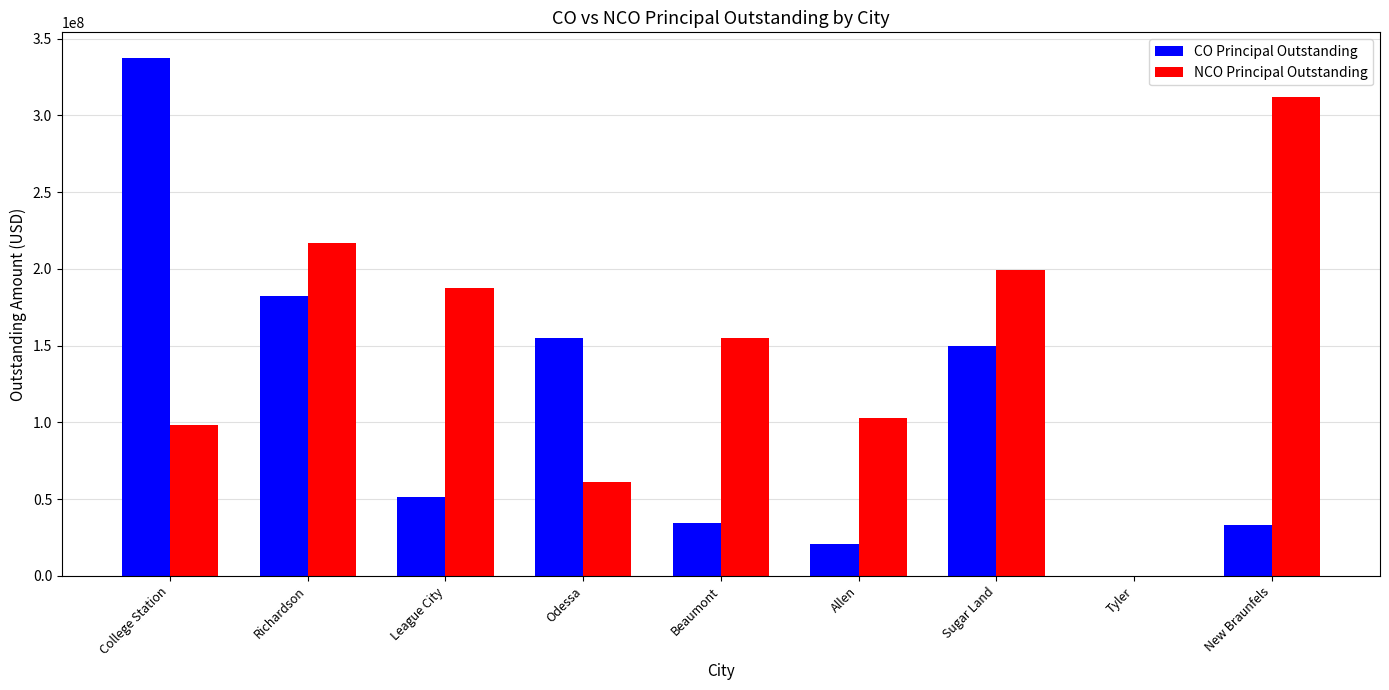

Which series has the largest total across all categories?

NCO Principal Outstanding